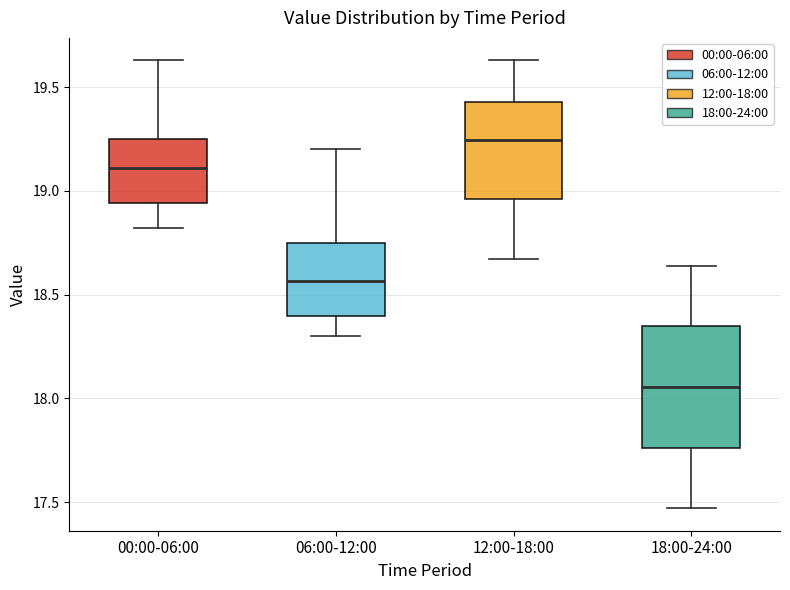

Which box's median line is the highest?

12:00-18:00